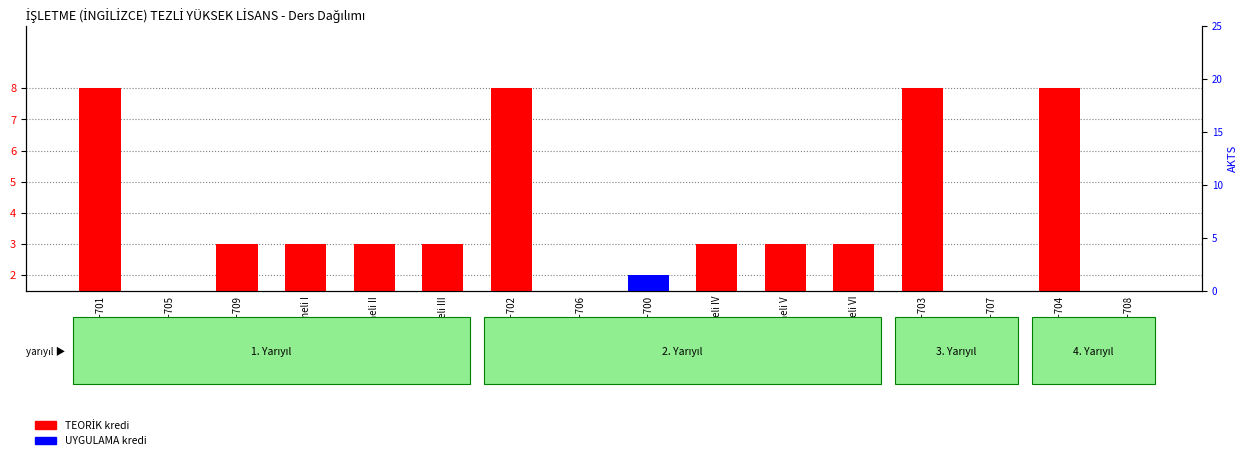

What is the sum of all UYGULAMA (uygulama kredi) values?

6